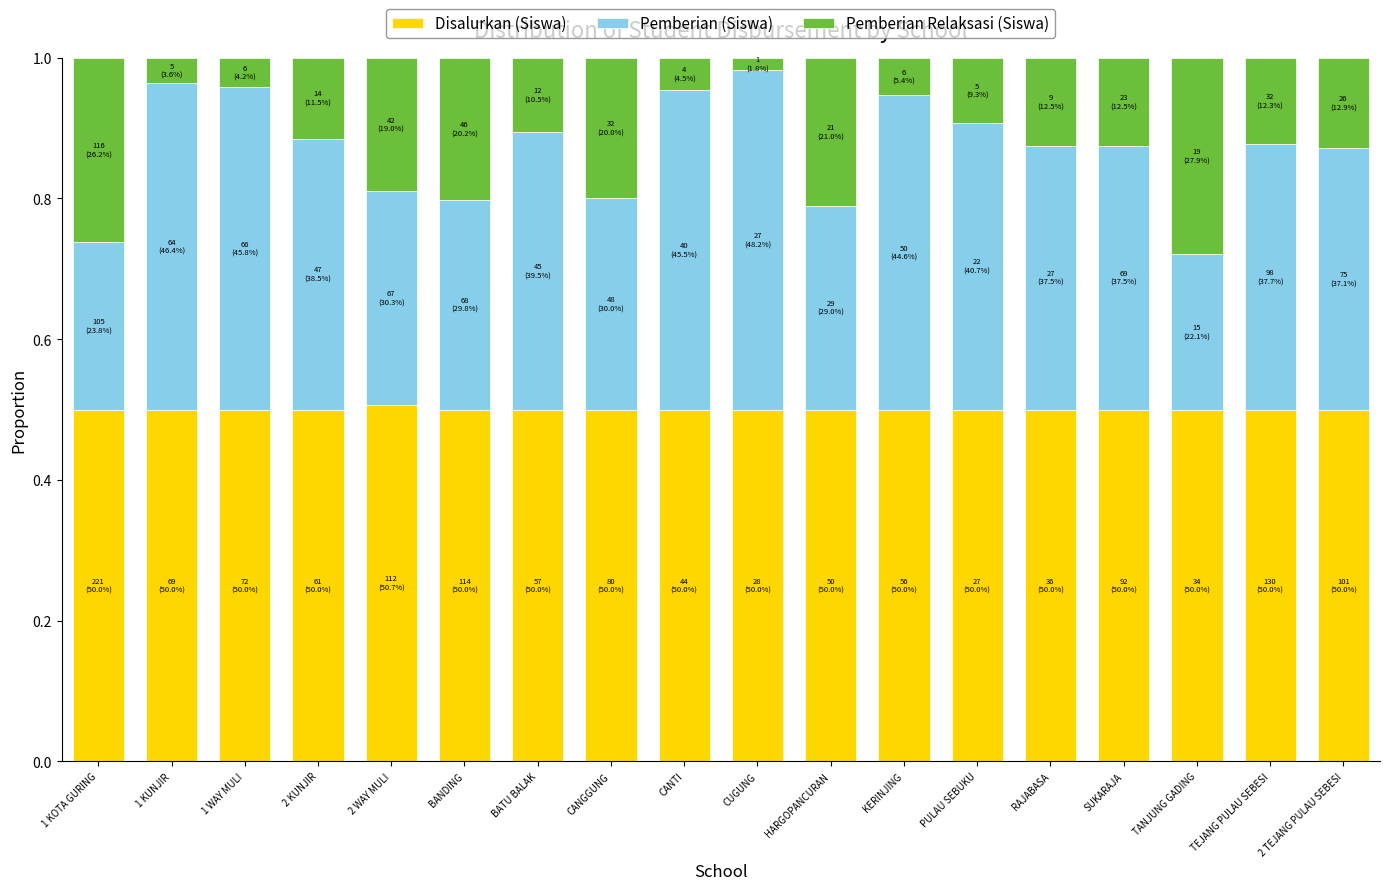

What is the sum of the Disalurkan (Siswa) values at TEJANG PULAU SEBESI and 1 WAY MULI?

1.0